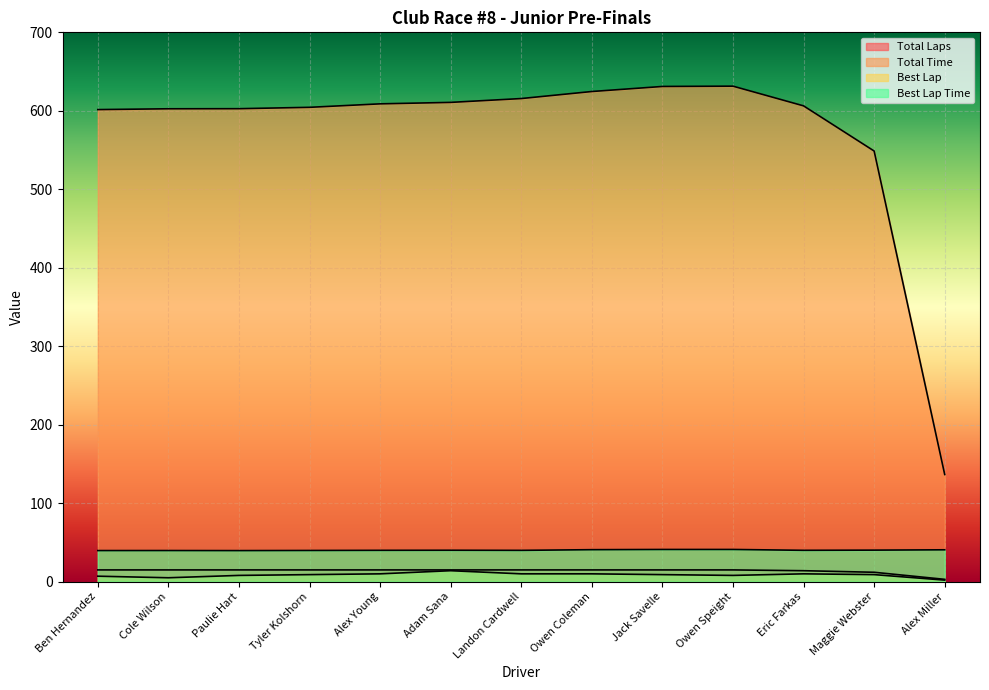

The value of Best Lap at Maggie Webster is 9.0. True or false?

True